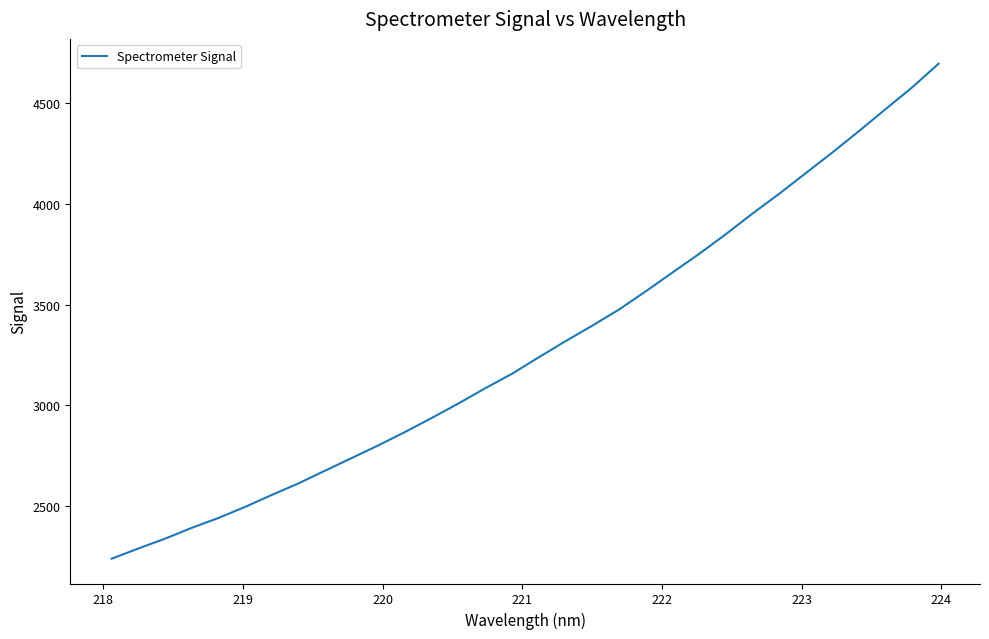

What is the difference between the maximum and minimum values?

2461.8